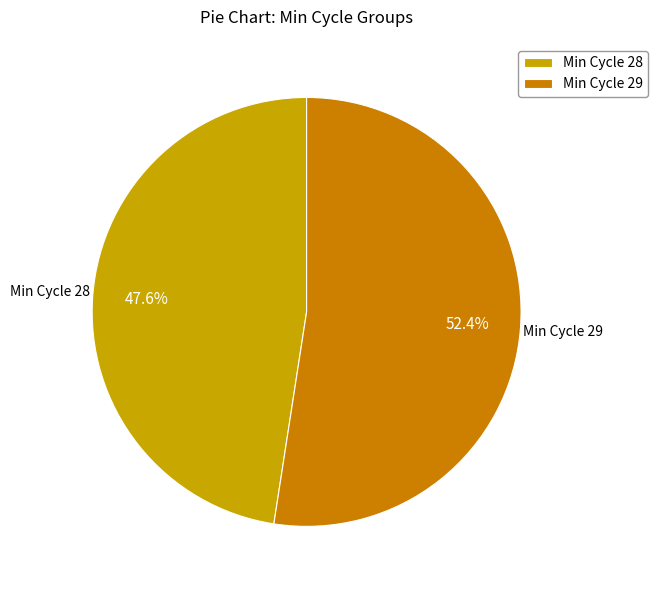

Which slice is the largest?

Min Cycle 29